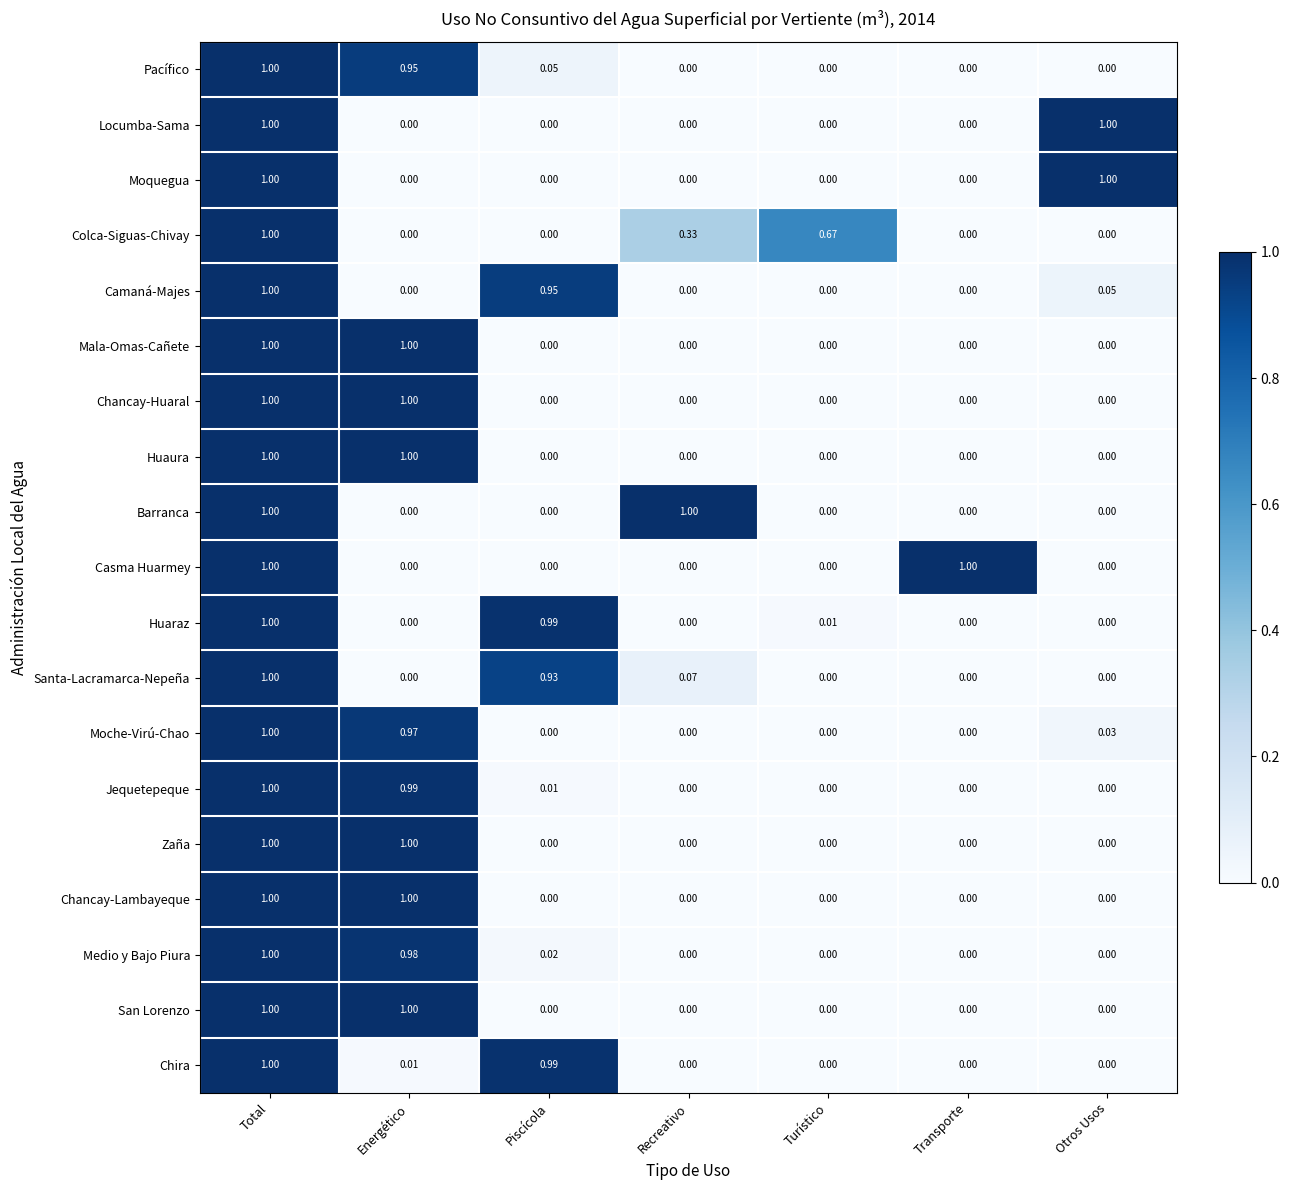

At which category is the sum across all series the highest?

Total